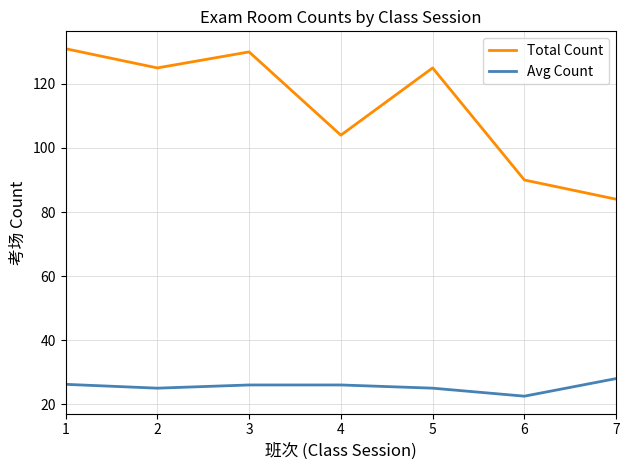

Between 2 and 4, which series saw the biggest shift?

Total Count